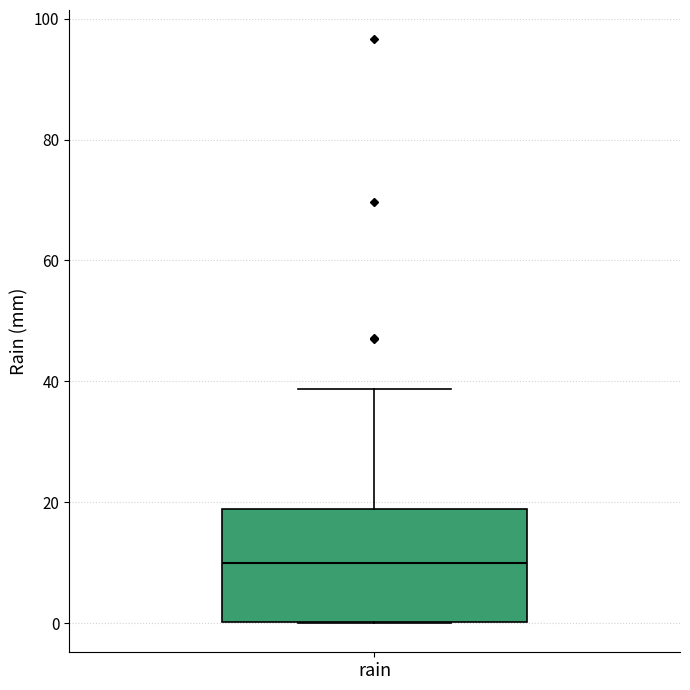

Transcribe this box plot: give where the median line is, the range the box spans, and where the two whiskers end, as read against the y-axis. The values are not printed on the chart, so give them approximately, as read against the axis.

median 10, box 0 to 18, whiskers 0 to 38